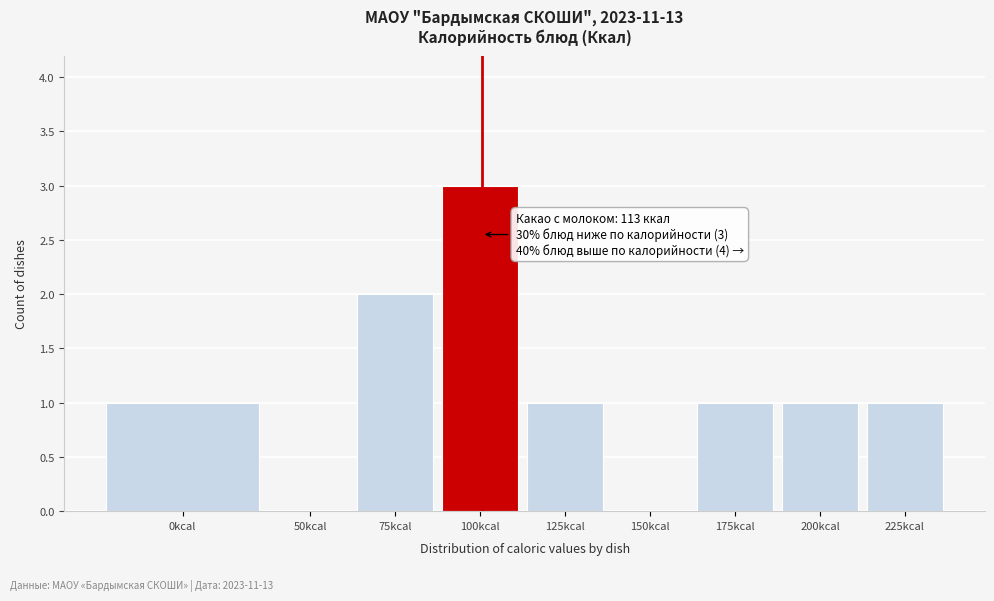

Reading left to right, list all the values displayed in this chart.

0kcal=1	50kcal=0	75kcal=2	100kcal=3	125kcal=1	150kcal=0	175kcal=1	200kcal=1	225kcal=1